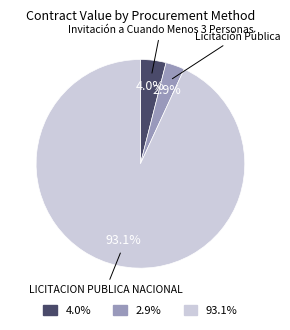

Does Licitación Pública account for over 50% of the chart?

No